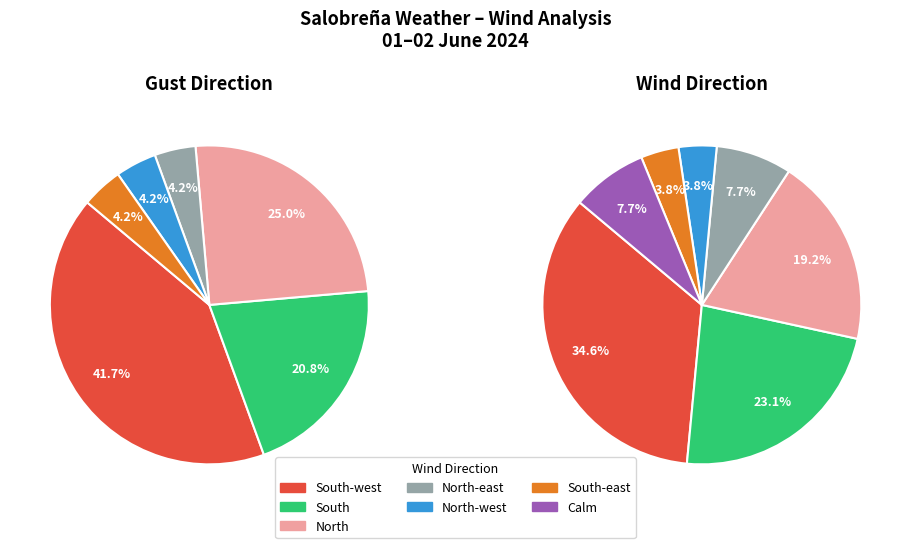

How many segments does this pie chart have?

7